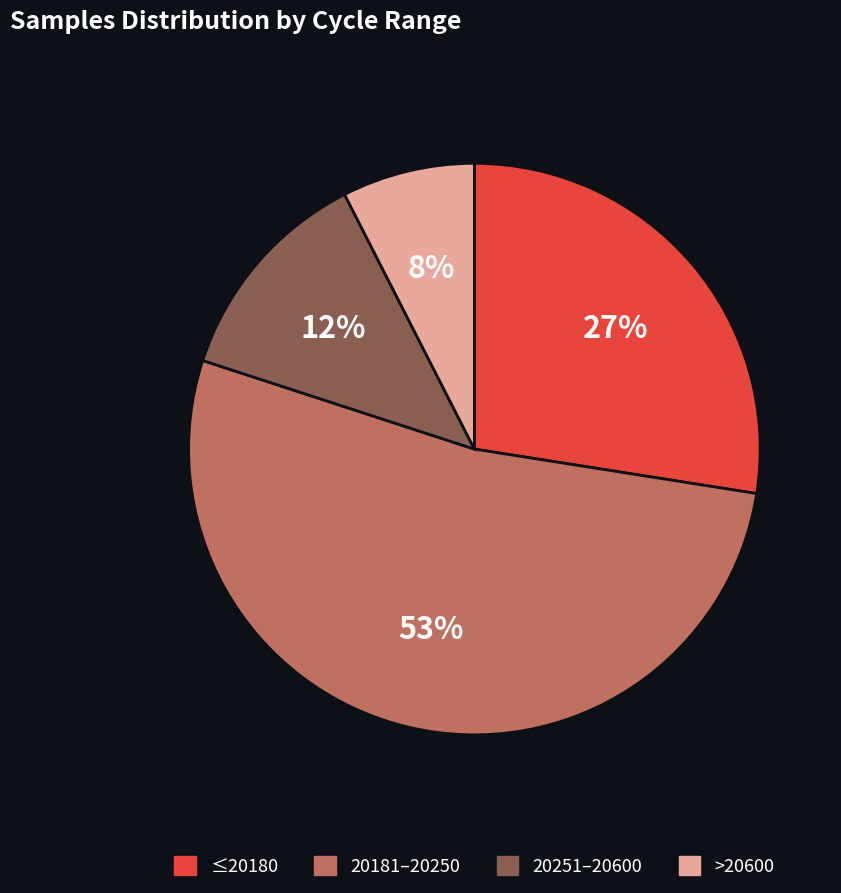

To the nearest percent, what is the difference between the largest and smallest slice percentages?

45%